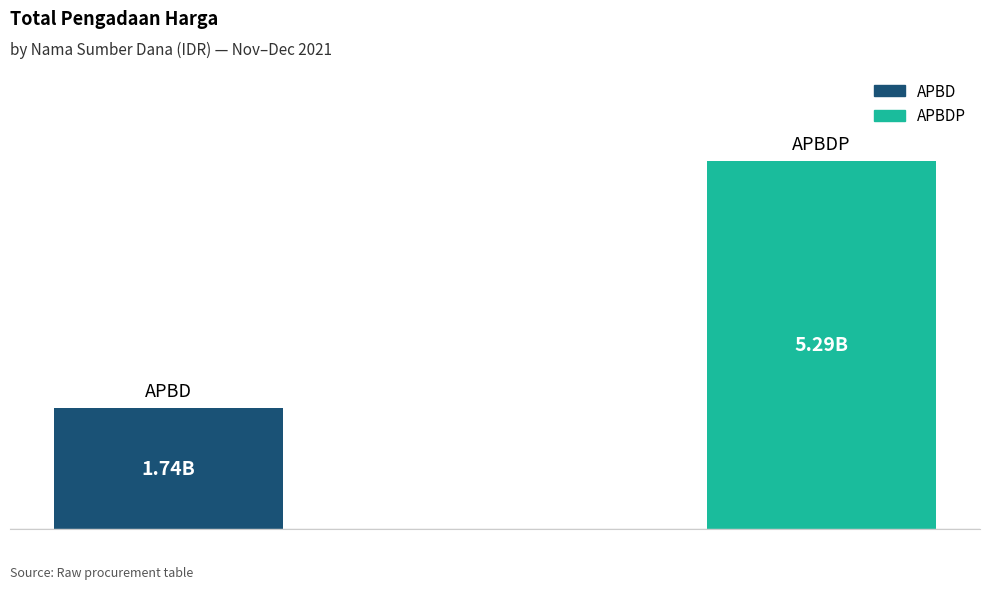

Does the chart contain any negative values?

No